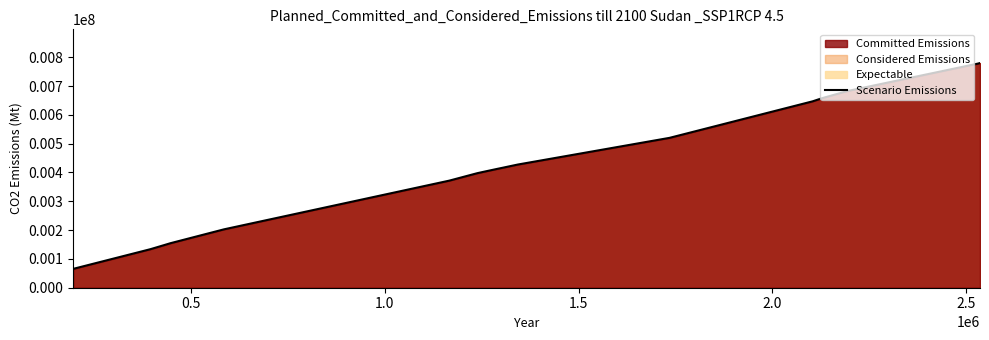

What is the difference between the maximum and minimum values?

714376